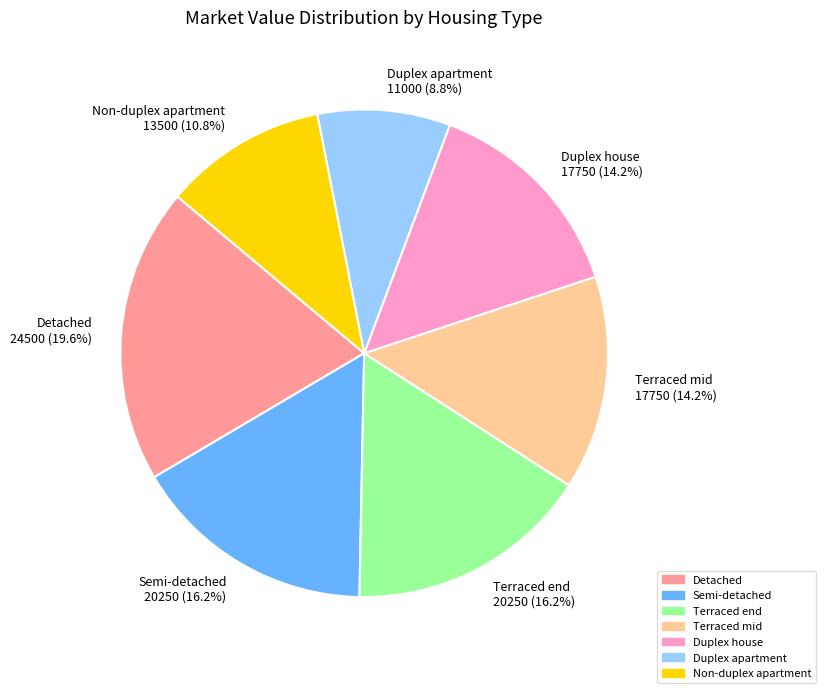

What is the ratio of the value at Terraced end to the value at Semi-detached?

1.0